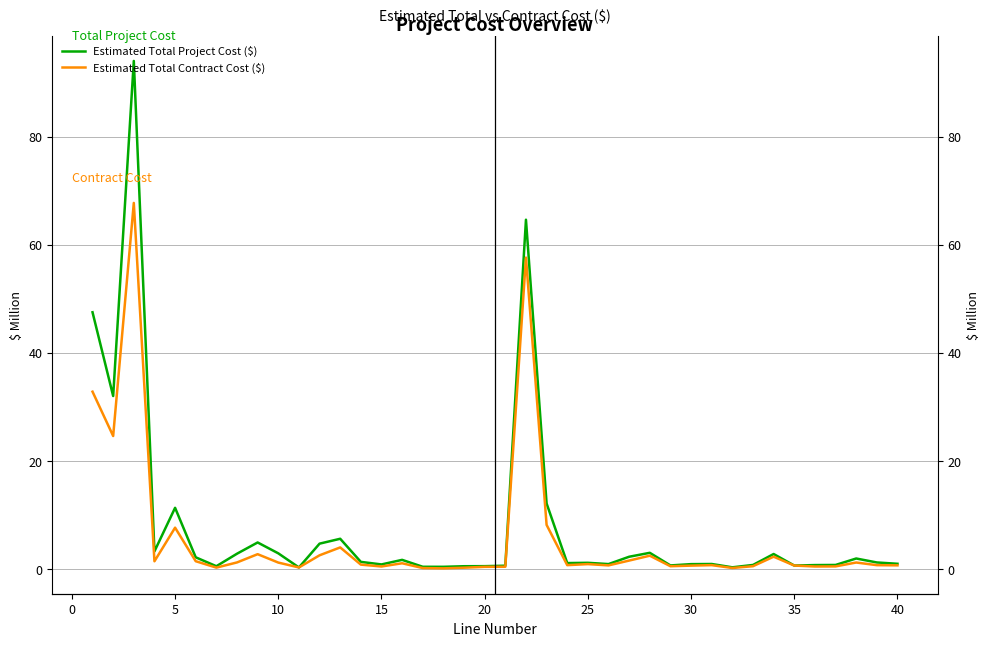

True or false: Estimated Total Project Cost ($) has a value of 0.6 at 20.

True